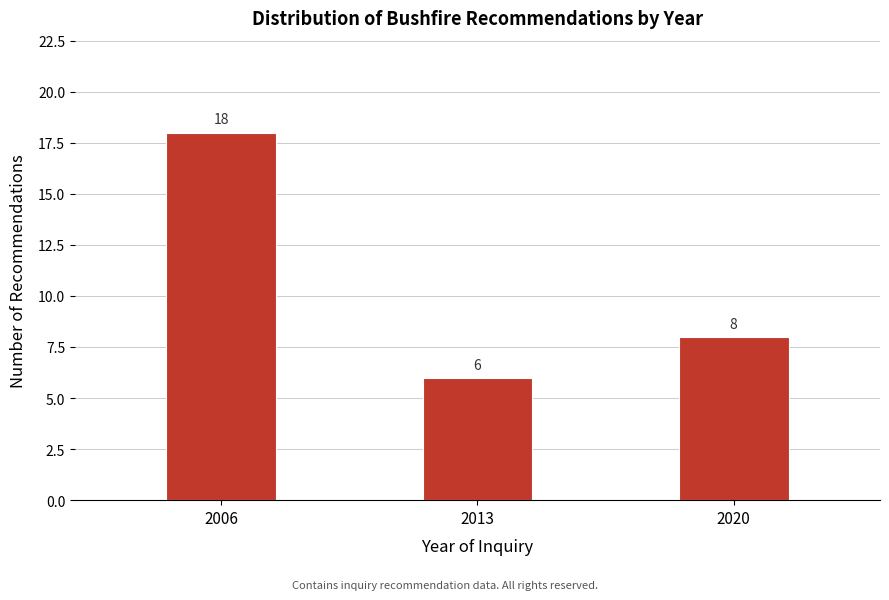

Reading left to right, extract all data points from this chart.

2006=18	2013=6	2020=8